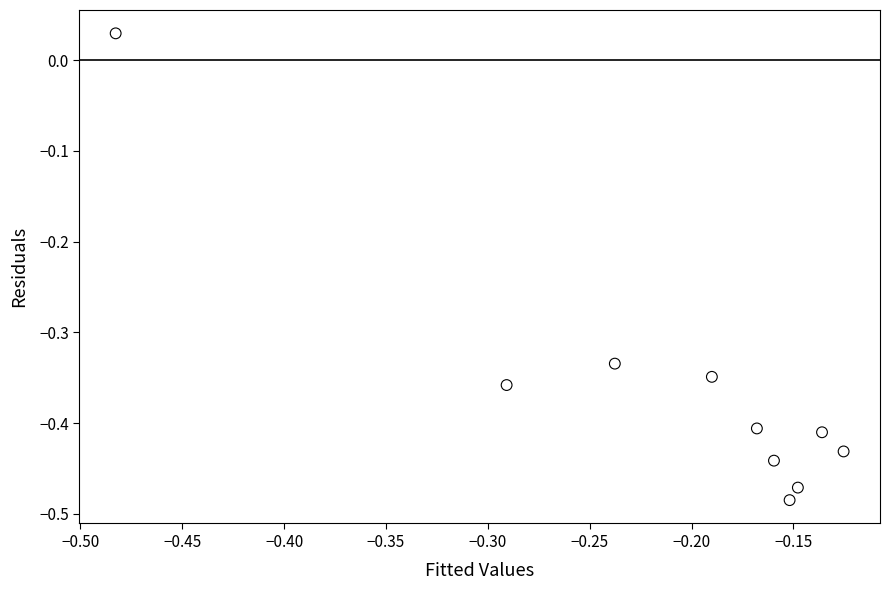

What is the range of Y values (max minus min)?

0.5